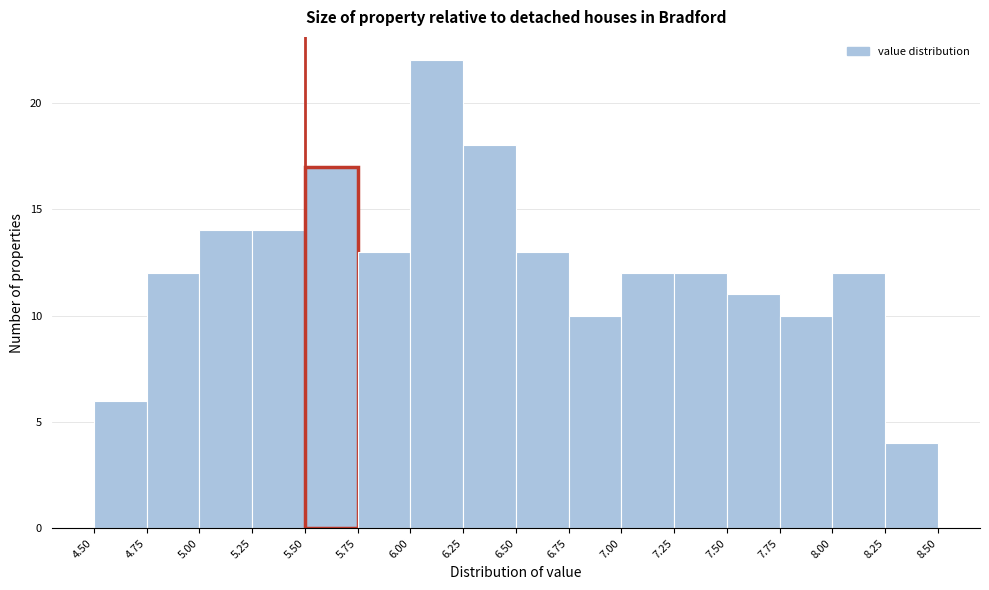

Reading left to right, list every bar in this chart as the range it spans on the x-axis followed by its height. The values are not printed on the chart, so give them approximately, as read against the axis.

4.50 to 4.75: 6
4.75 to 5.00: 12
5.00 to 5.25: 14
5.25 to 5.50: 14
5.50 to 5.75: 17
5.75 to 6.00: 13
6.00 to 6.25: 22
6.25 to 6.50: 18
6.50 to 6.75: 13
6.75 to 7.00: 10
7.00 to 7.25: 12
7.25 to 7.50: 12
7.50 to 7.75: 11
7.75 to 8.00: 10
8.00 to 8.25: 12
8.25 to 8.50: 4